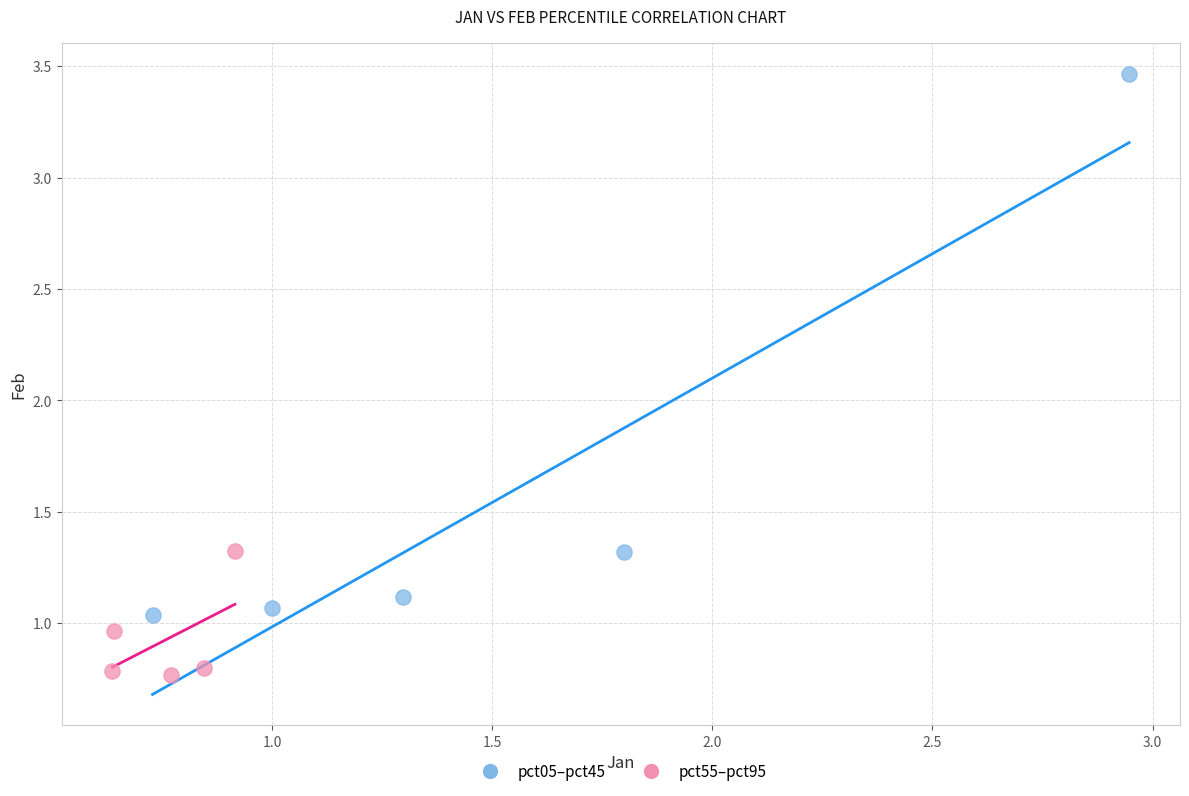

Which series reaches the minimum Y coordinate?

pct55–pct95